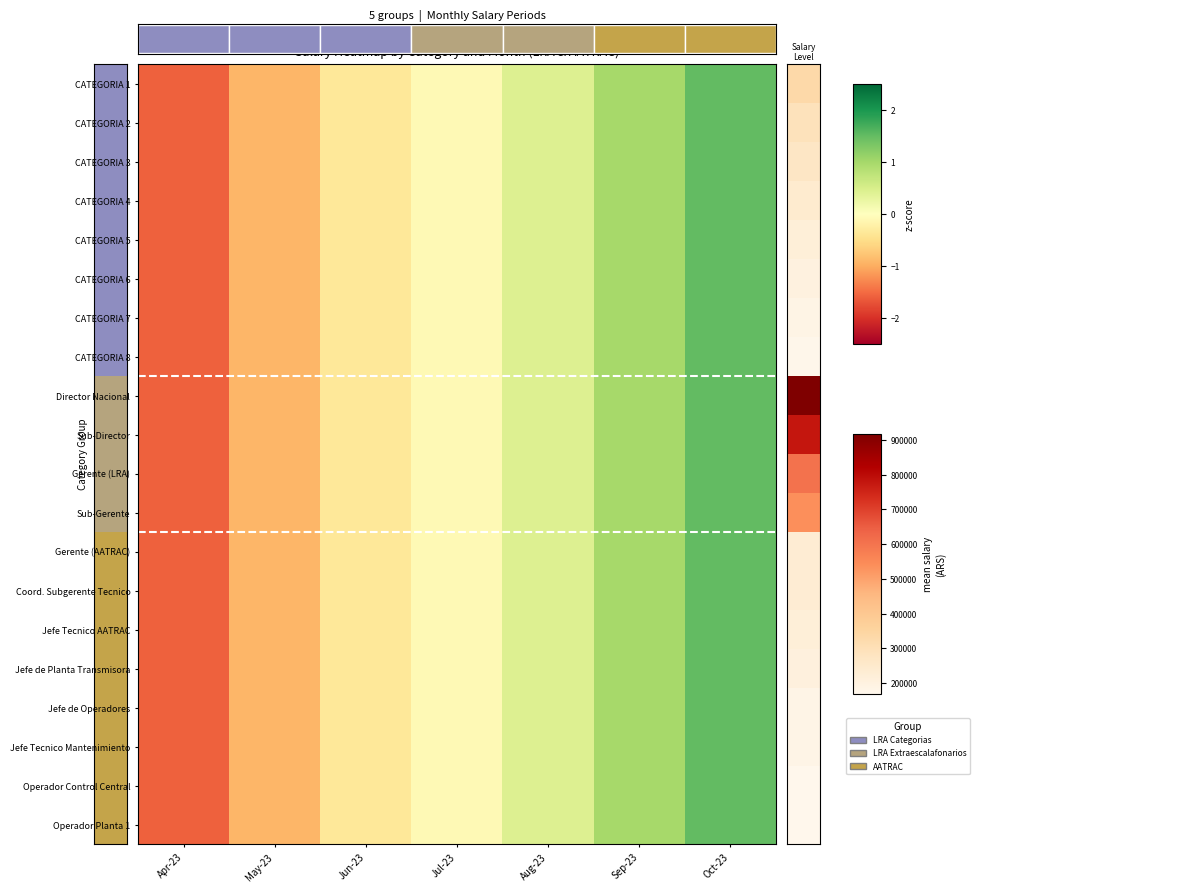

What is the approximate value of CATEGORIA 2 at Jul-23?

-0.1